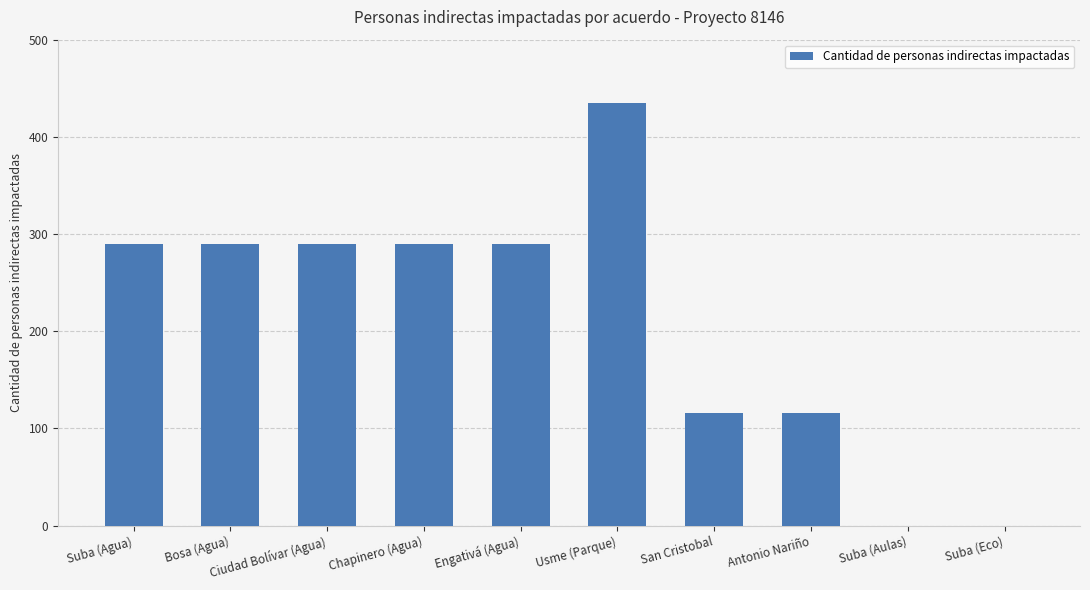

Are the bars horizontal?

No